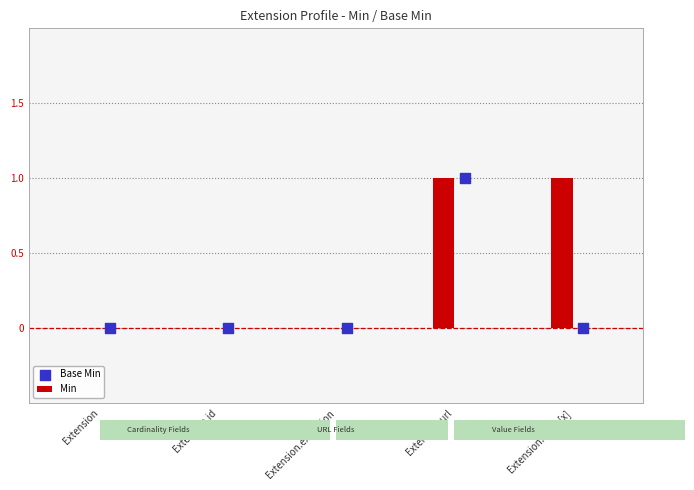

Which series has the widest spread of Y values?

Min